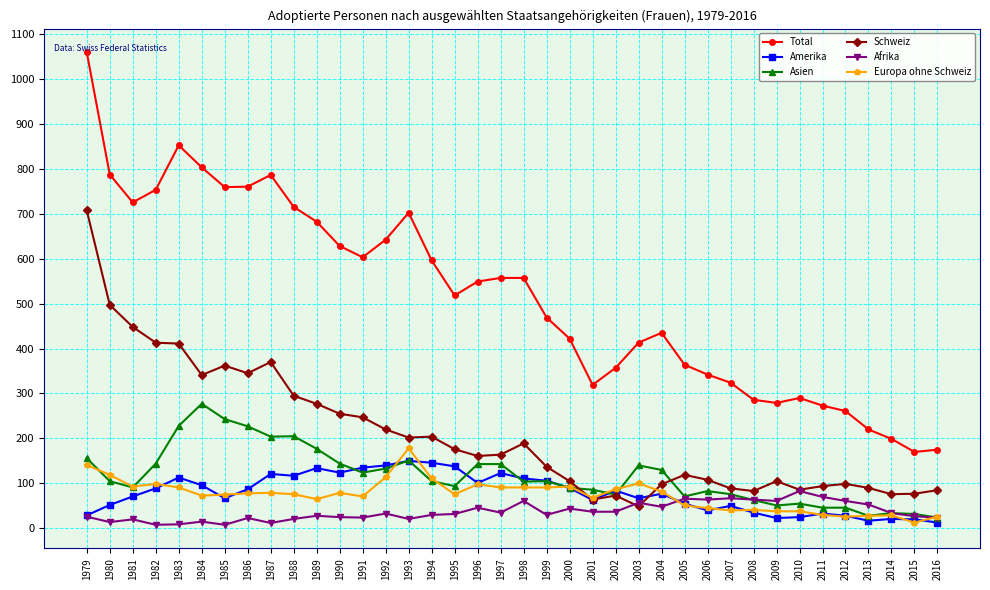

True or false: Europa ohne Schweiz has a value of 91 at 1997.

True